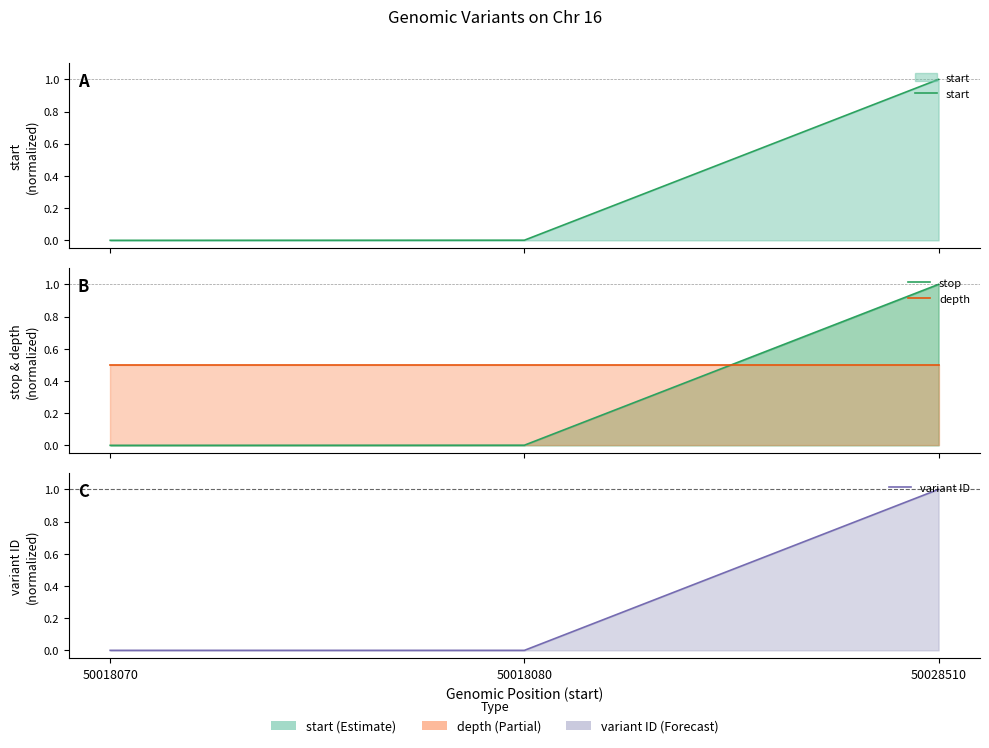

Reading left to right, transcribe all the data shown in this chart.

start: 0.0	0.0	1.0
stop: 0.0	0.0	1.0
depth: 0.5	0.5	0.5
variant ID: 0.0	0.0	1.0